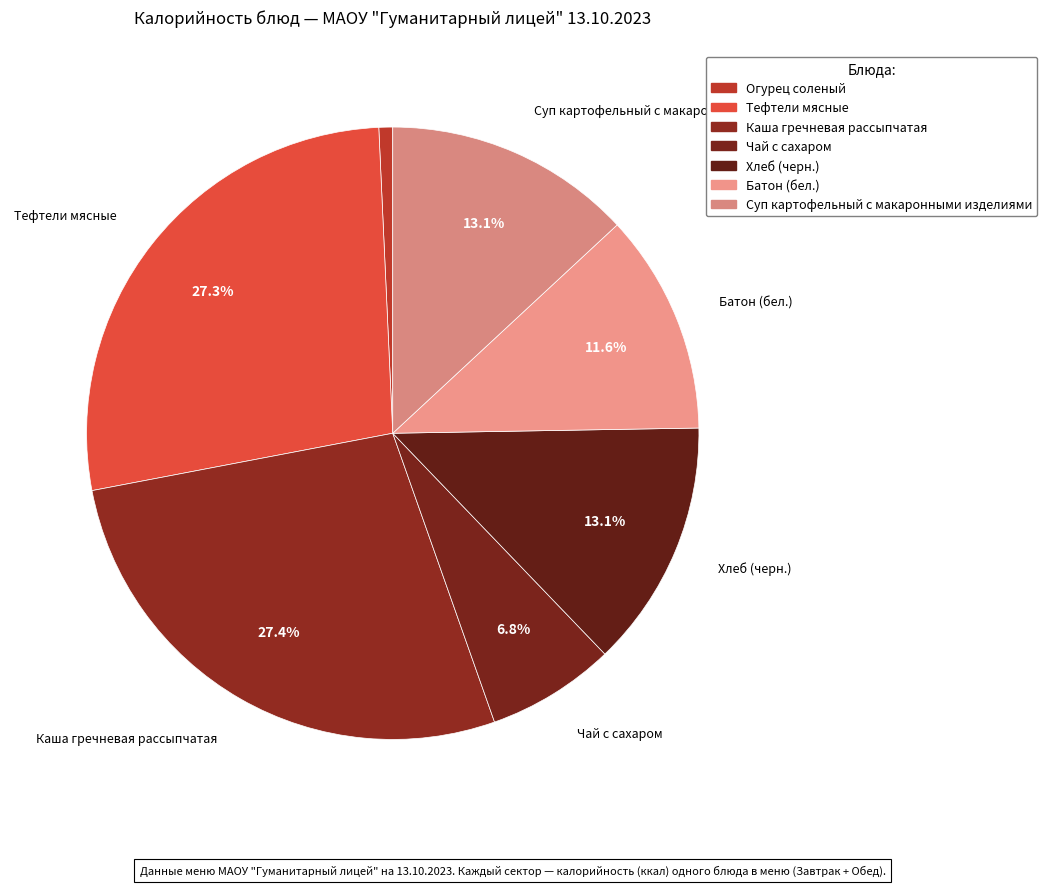

Count the number of slices in the pie.

7